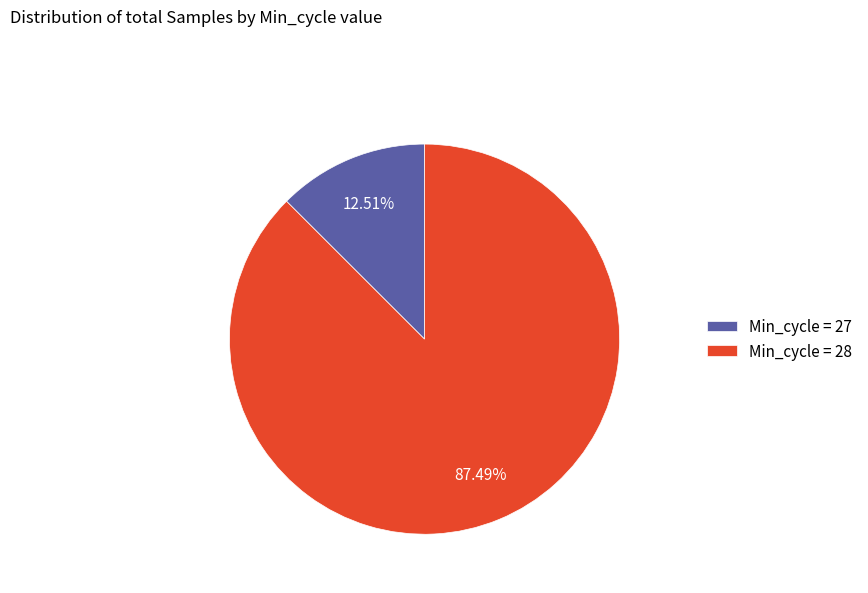

Rank the categories by value from lowest to highest.

Min_cycle = 27, Min_cycle = 28